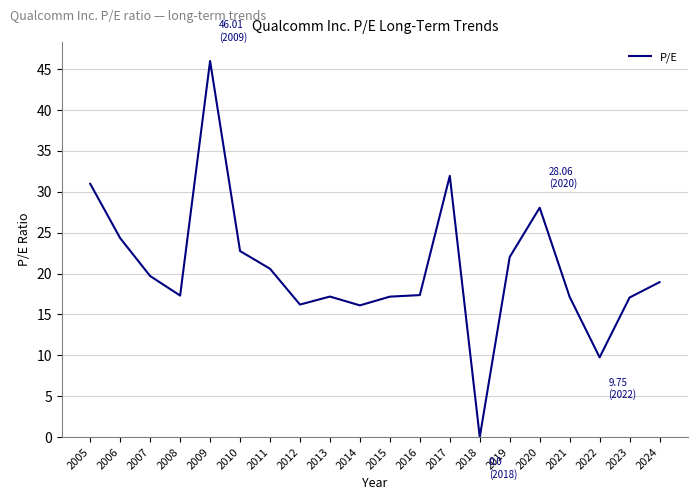

True or false: the data shows 28.1 at 2020.

True